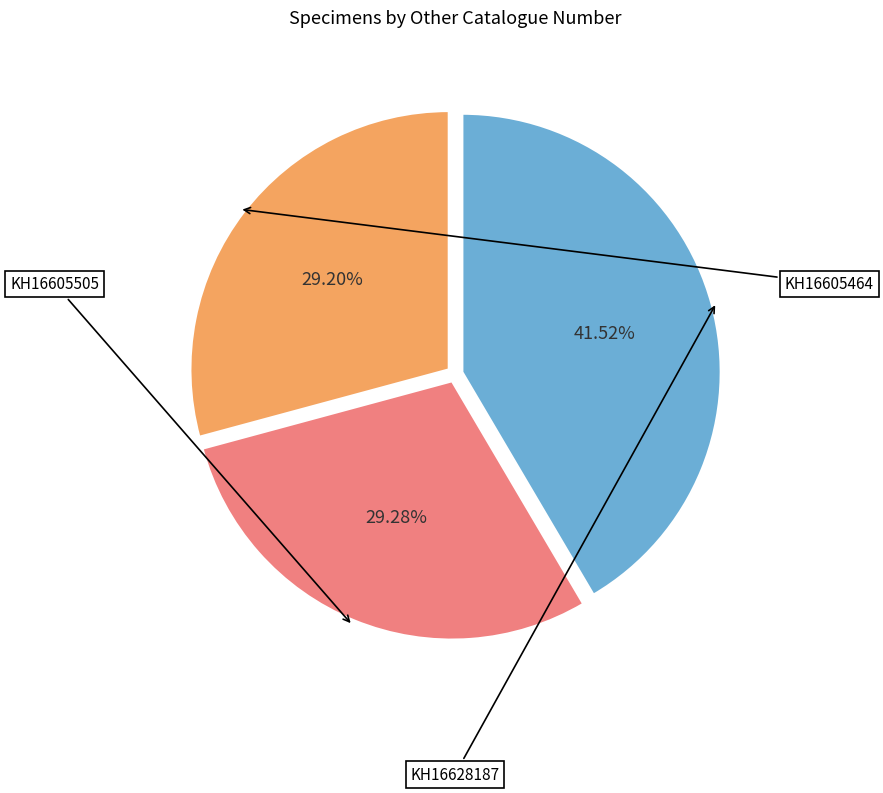

What is the change in value from KH16605464 to KH16605505?

+8